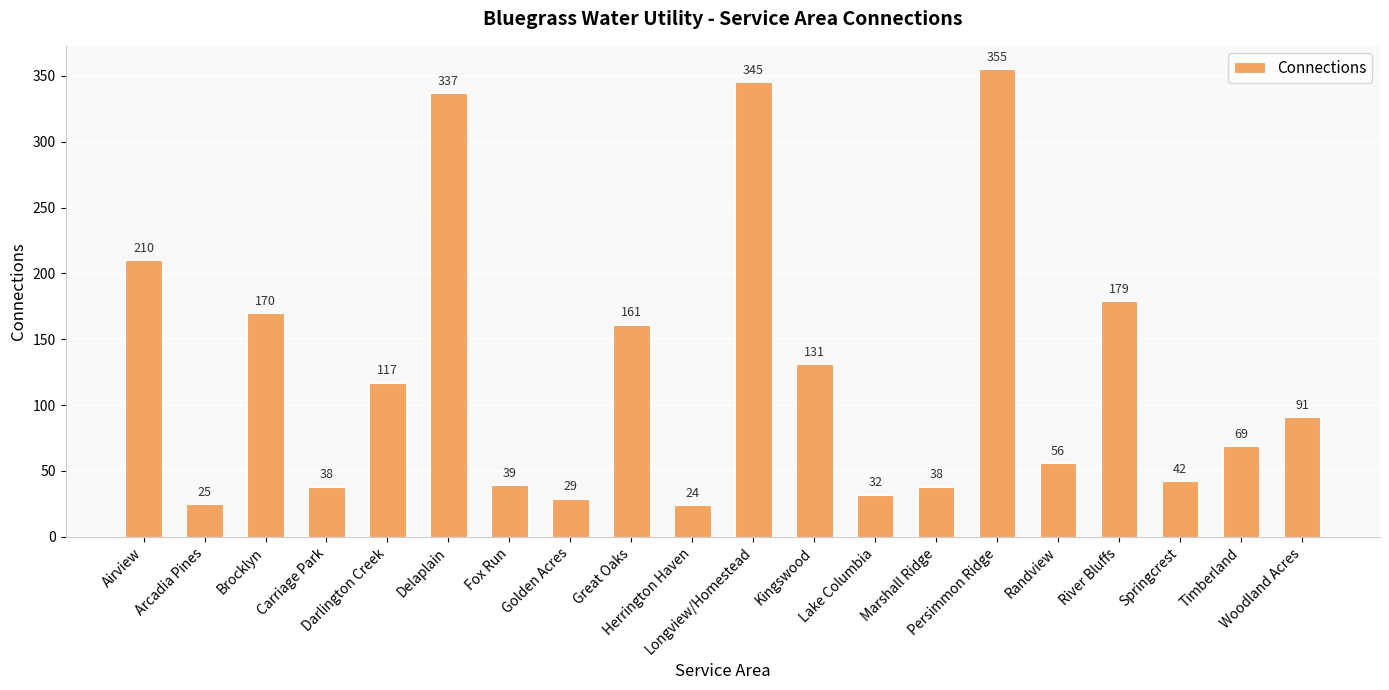

The chart shows a value of 38 at Marshall Ridge. True or false?

True